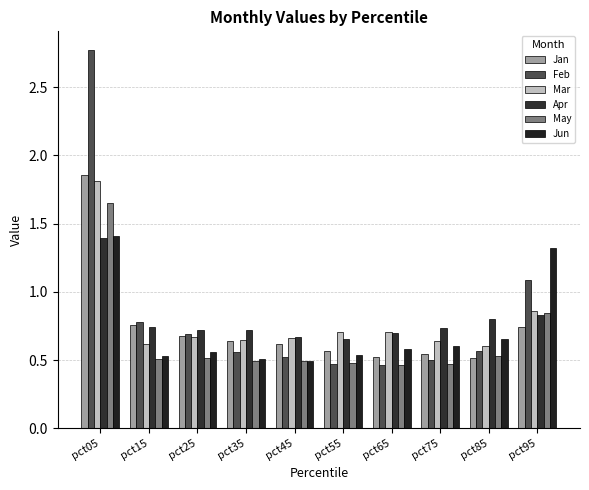

Reading right to left, list all the values displayed in this chart.

Jan: 0.7	0.5	0.5	0.5	0.6	0.6	0.6	0.7	0.8	1.9
Feb: 1.1	0.6	0.5	0.5	0.5	0.5	0.6	0.7	0.8	2.8
Mar: 0.9	0.6	0.6	0.7	0.7	0.7	0.6	0.7	0.6	1.8
Apr: 0.8	0.8	0.7	0.7	0.7	0.7	0.7	0.7	0.7	1.4
May: 0.8	0.5	0.5	0.5	0.5	0.5	0.5	0.5	0.5	1.6
Jun: 1.3	0.7	0.6	0.6	0.5	0.5	0.5	0.6	0.5	1.4